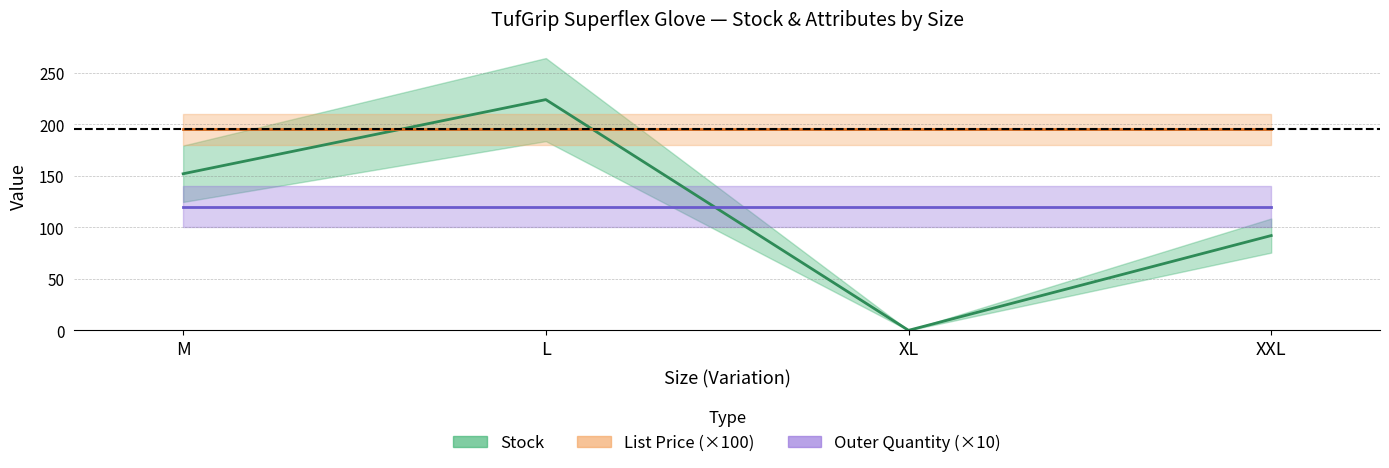

Where is the first local minimum for Stock?

XL